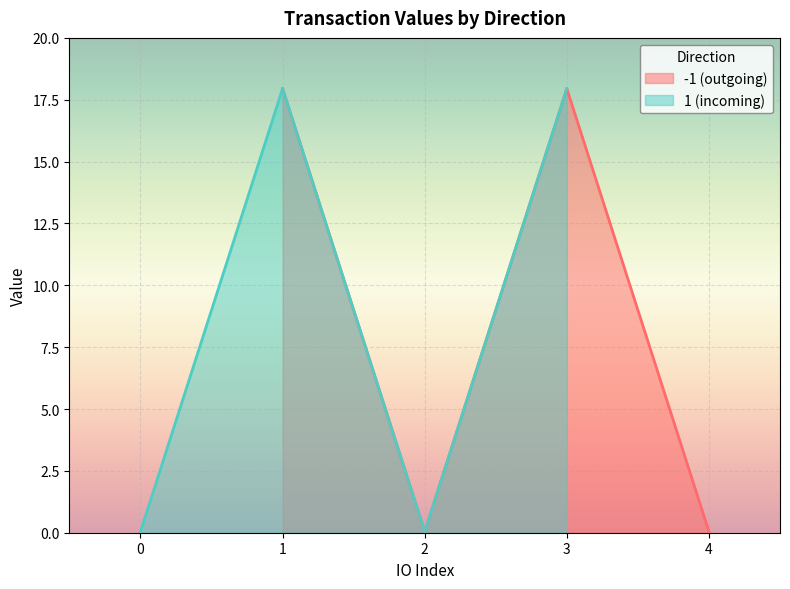

Where is value nearest to the value 8?

-1